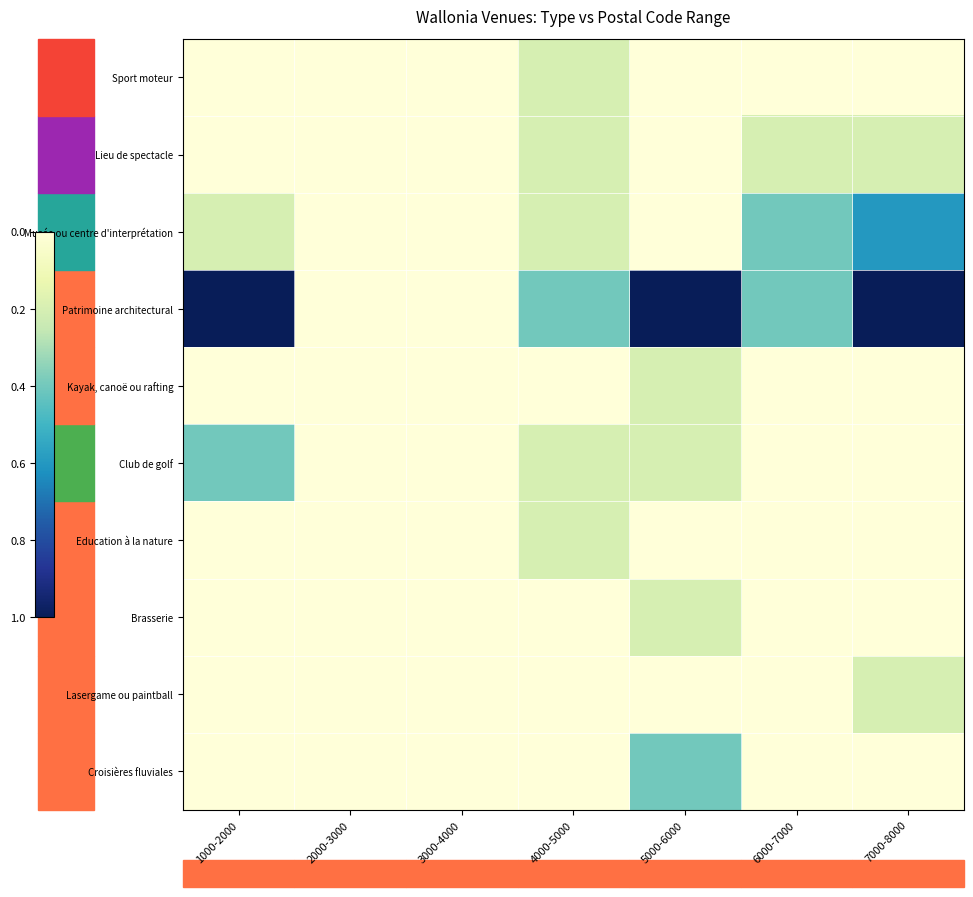

What is the spread (max minus min) of values at 1000-2000?

1.0